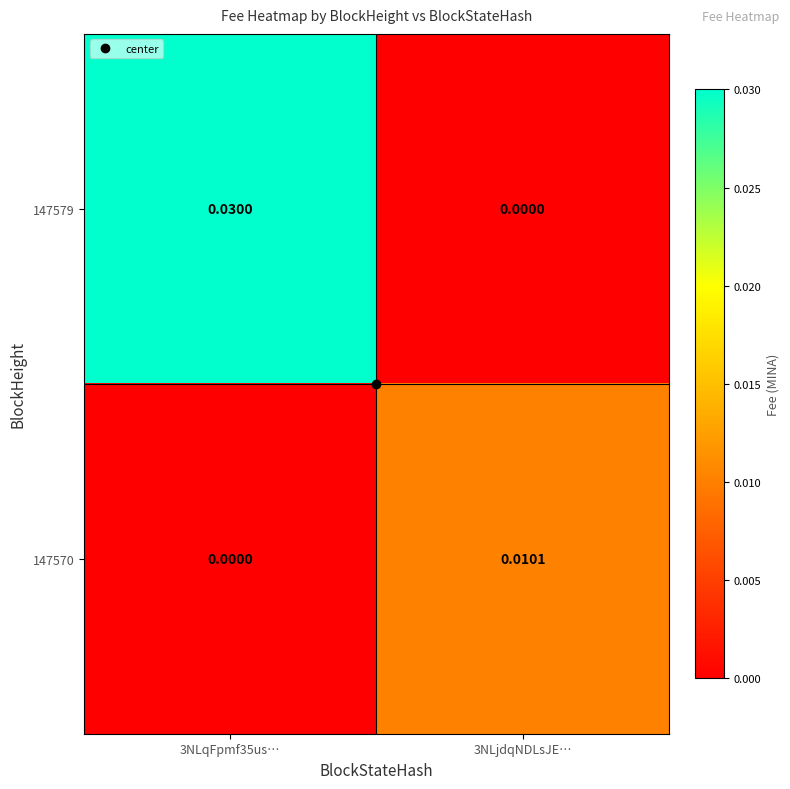

Is the value of 147579 at 3NLjdqNDLsJE… greater than the value of 147570 at 3NLjdqNDLsJE…?

No